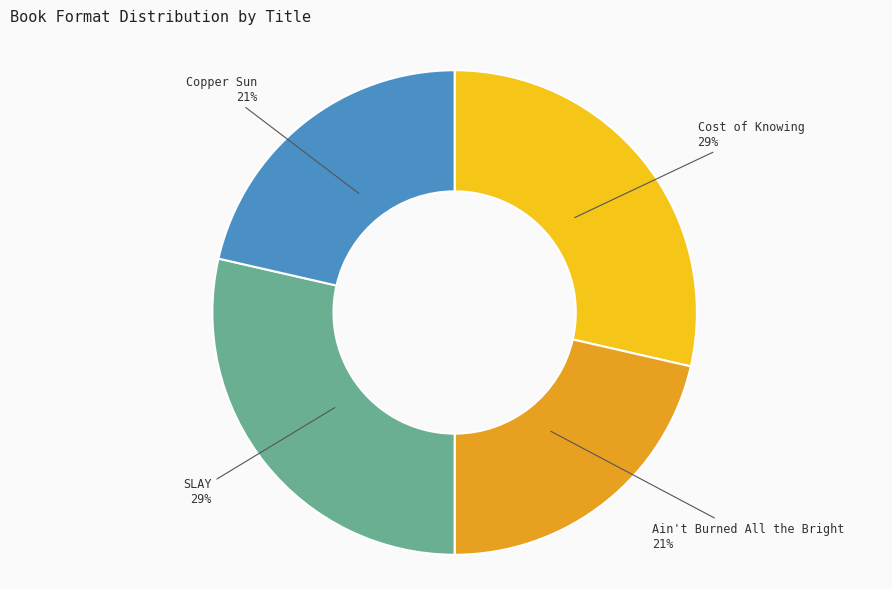

Is there any slice that represents more than half of the pie?

No